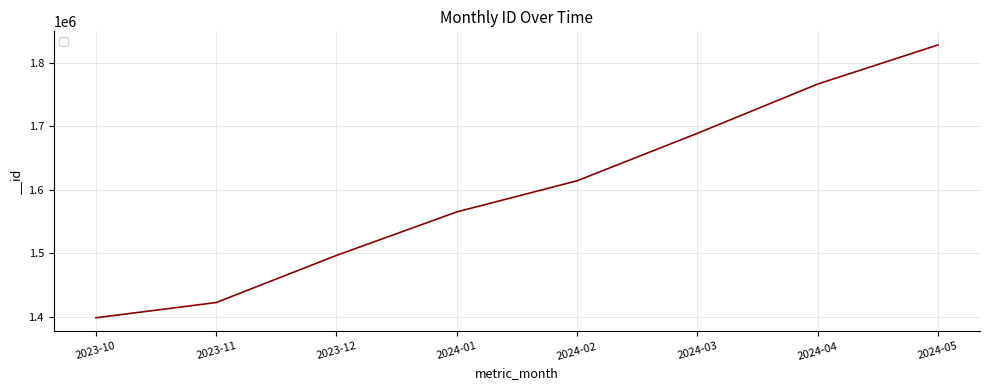

The chart shows a value of 1766883 at 2024-04. True or false?

True